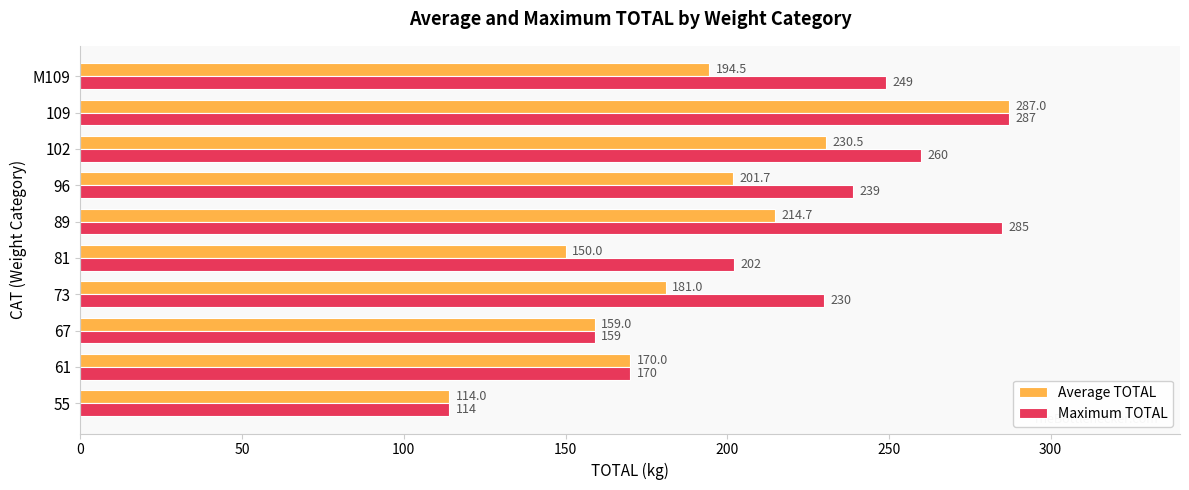

What is the lowest value of the Maximum TOTAL series?

114.0